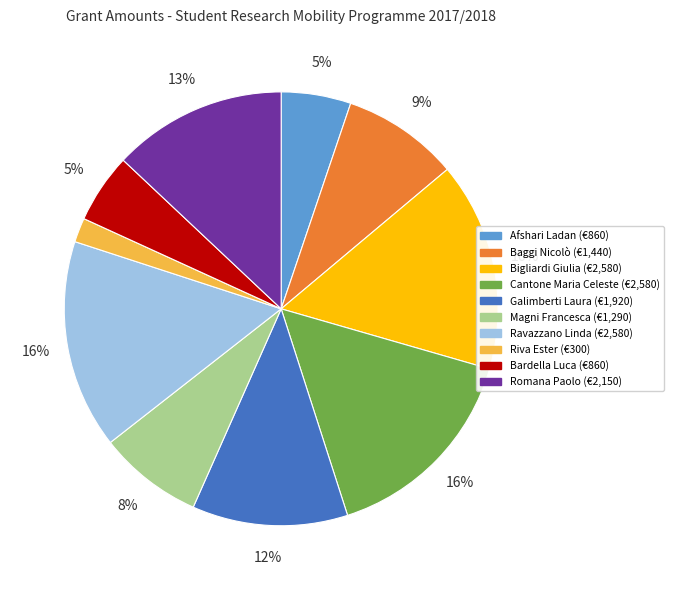

Combined, do Ravazzano Linda and Afshari Ladan account for over 50%?

No